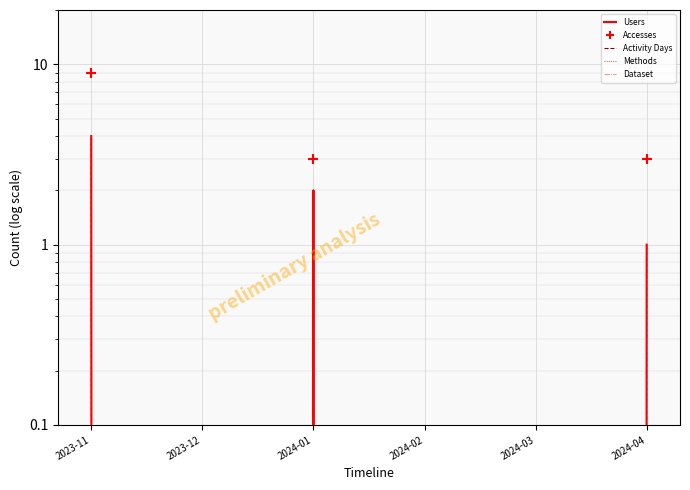

What is the total value across all series at 2024-04?

7